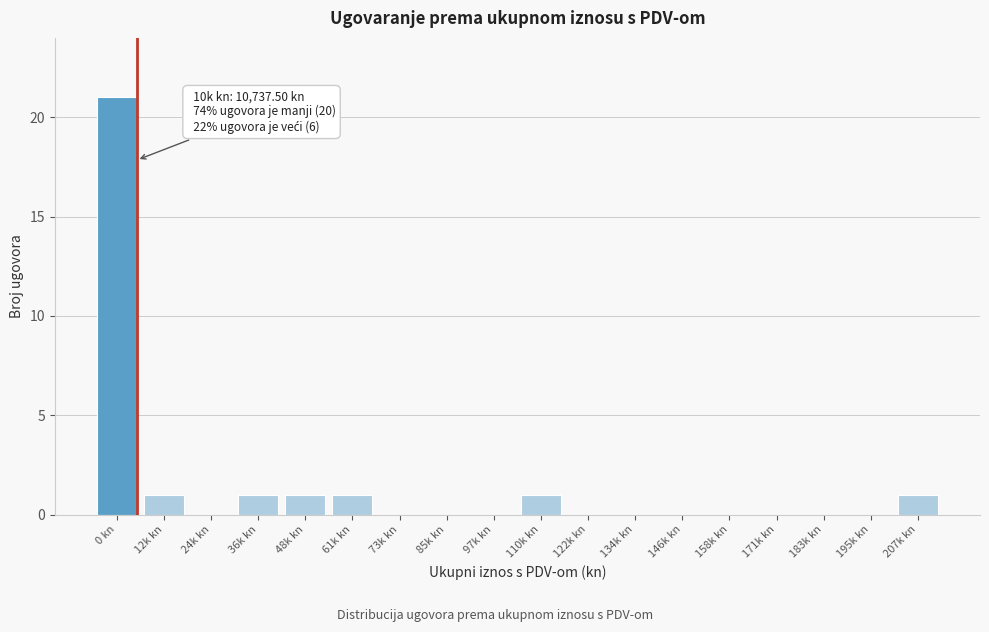

Reading right to left, transcribe all the data shown in this chart.

207k kn=1	195k kn=0	183k kn=0	171k kn=0	158k kn=0	146k kn=0	134k kn=0	122k kn=0	110k kn=1	97k kn=0	85k kn=0	73k kn=0	61k kn=1	48k kn=1	36k kn=1	24k kn=0	12k kn=1	0 kn=21